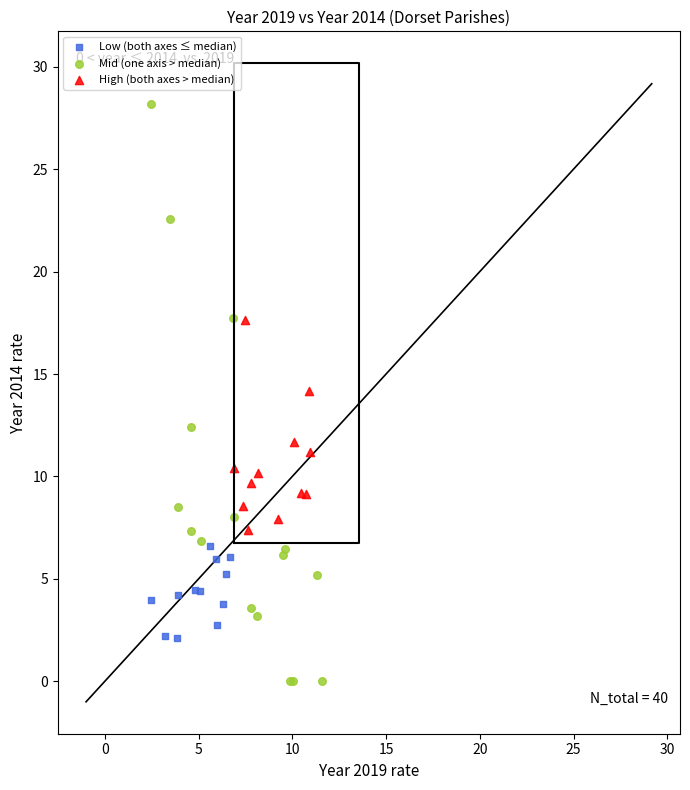

Which series contains the lowest Y value?

Mid (one axis > median)